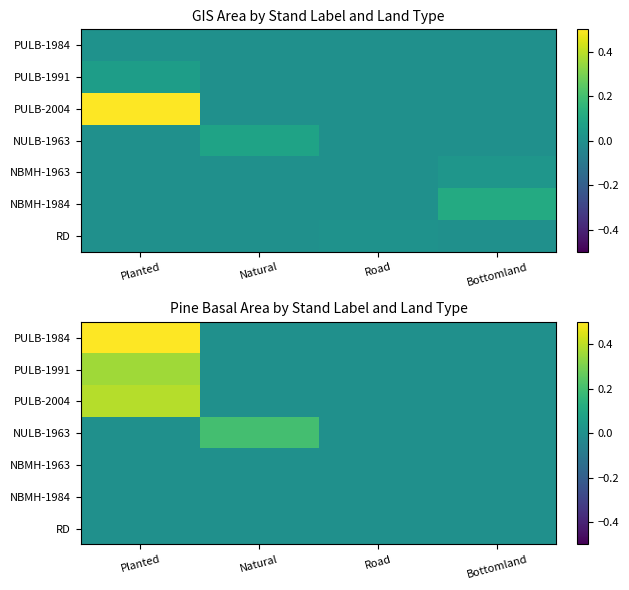

Which category has the lowest value in the NULB-1963 series?

Planted